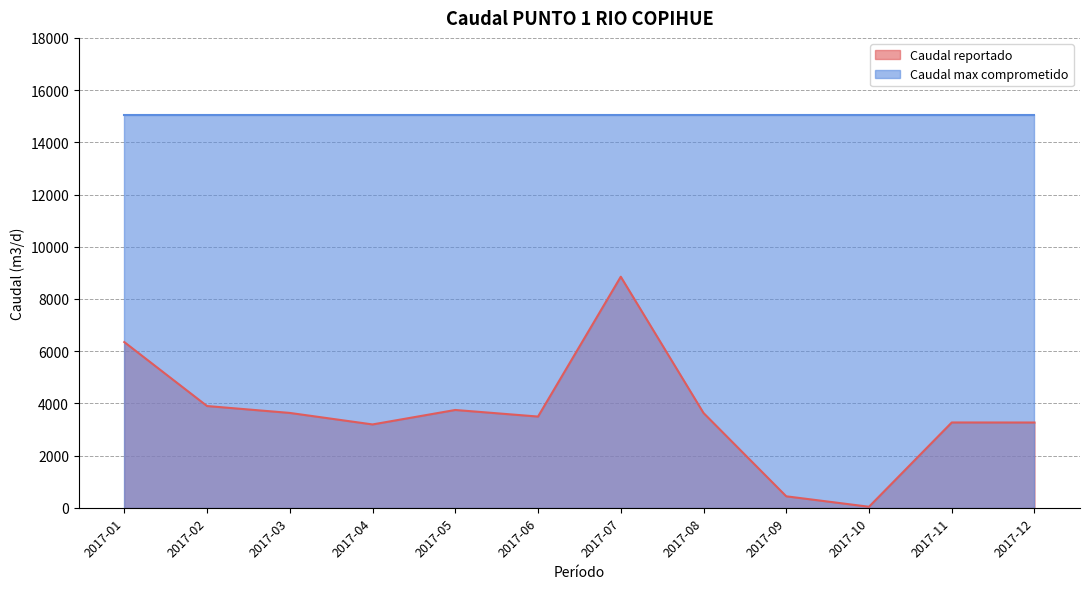

Count the number of values greater than 3633.

5